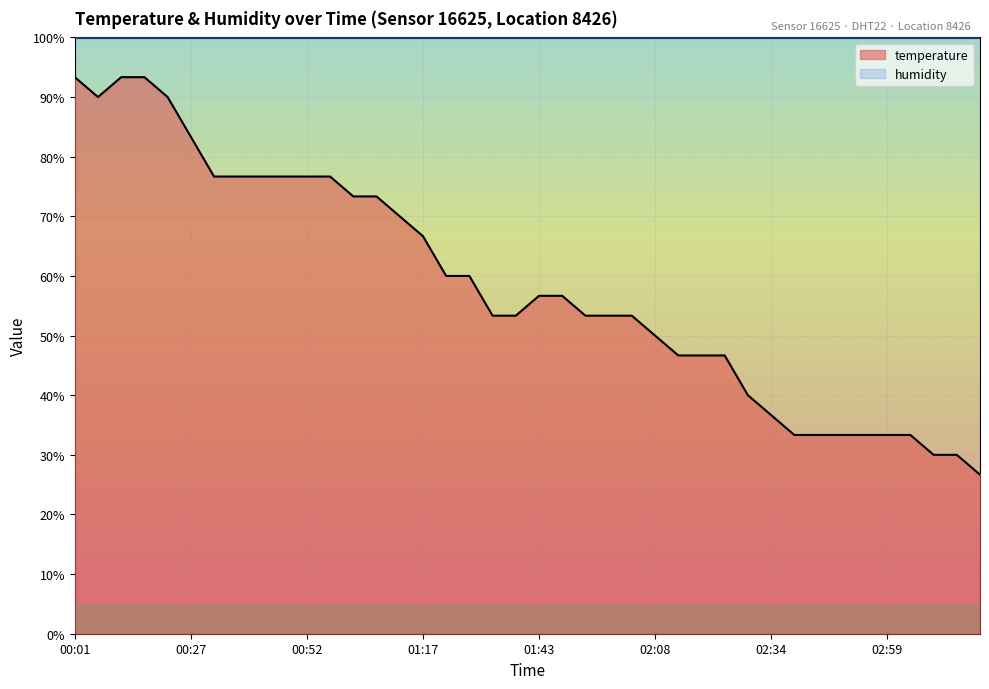

Rank the categories by value from lowest to highest.

03:19, 03:09, 03:14, 02:39, 02:44, 02:49, 02:54, 02:59, 03:04, 02:34, 02:28, 02:13, 02:18, 02:23, 02:08, 01:33, 01:38, 01:53, 01:58, 02:03, 01:43, 01:48, 01:23, 01:28, 01:17, 01:12, 01:02, 01:07, 00:32, 00:37, 00:42, 00:47, 00:52, 00:57, 00:27, 00:06, 00:22, 00:01, 00:11, 00:17